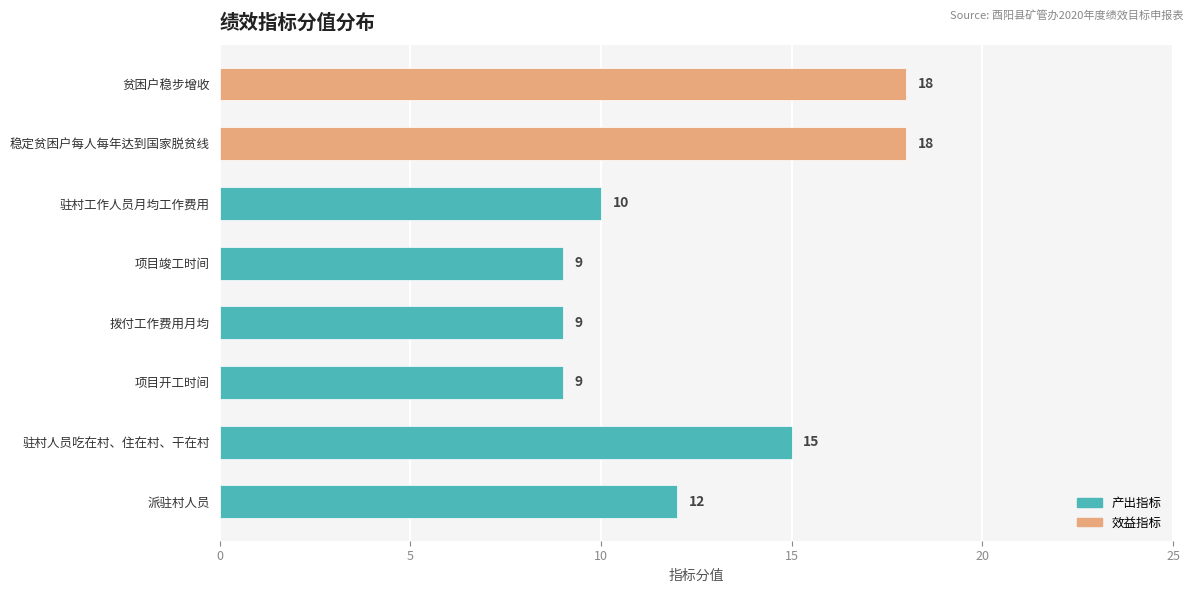

What is the approximate value at 驻村人员吃在村、住在村、干在村?

15